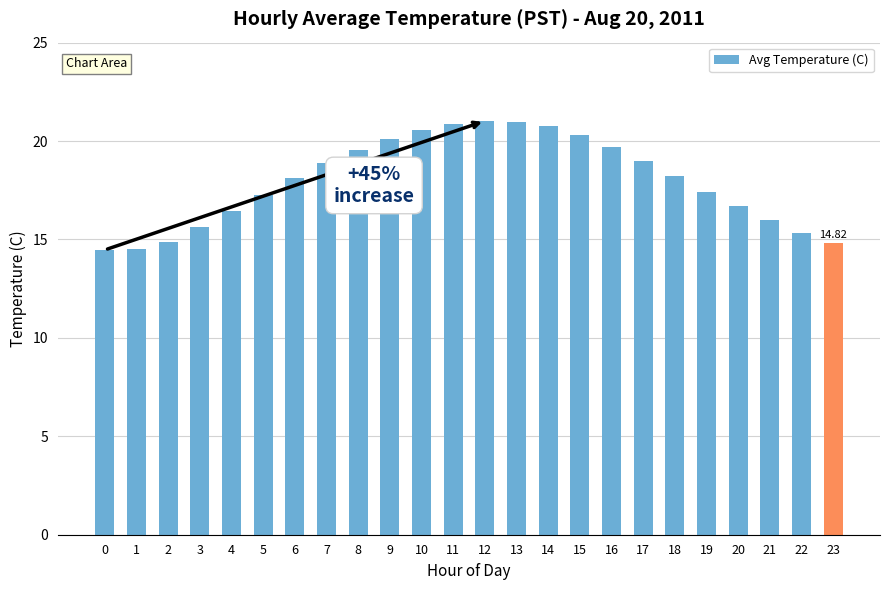

How many bars are there in total?

24